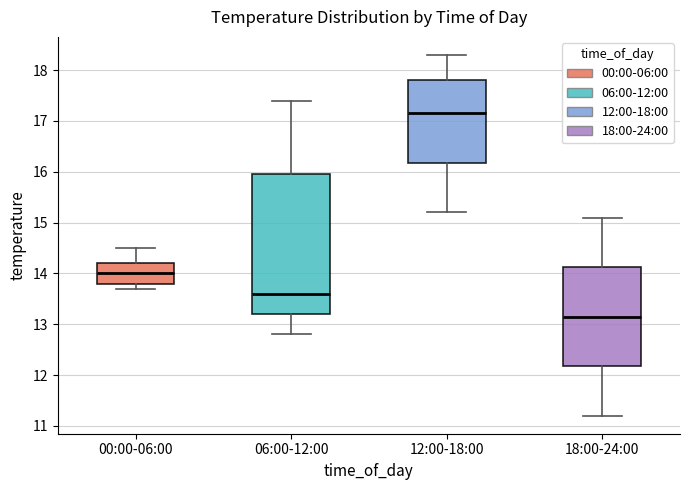

Which box is the tallest, from its lower edge to its upper edge?

06:00-12:00